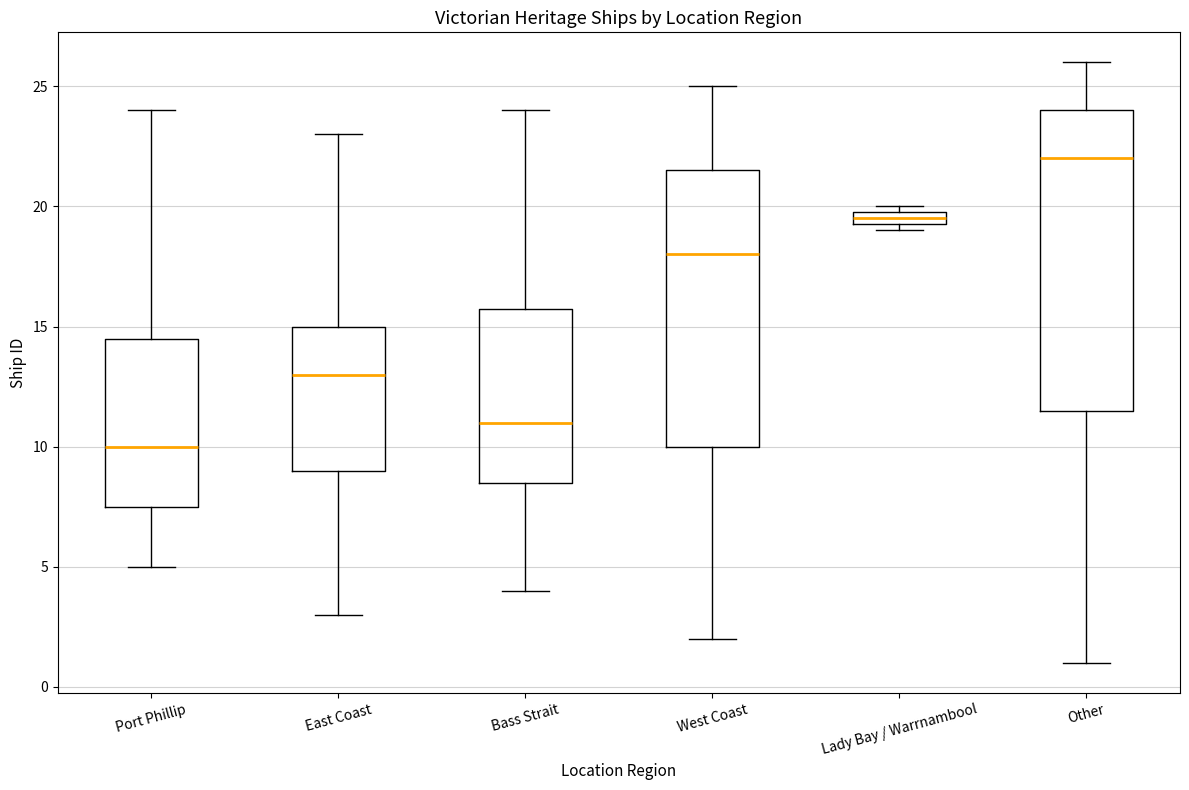

Which box's median line is the highest?

Other